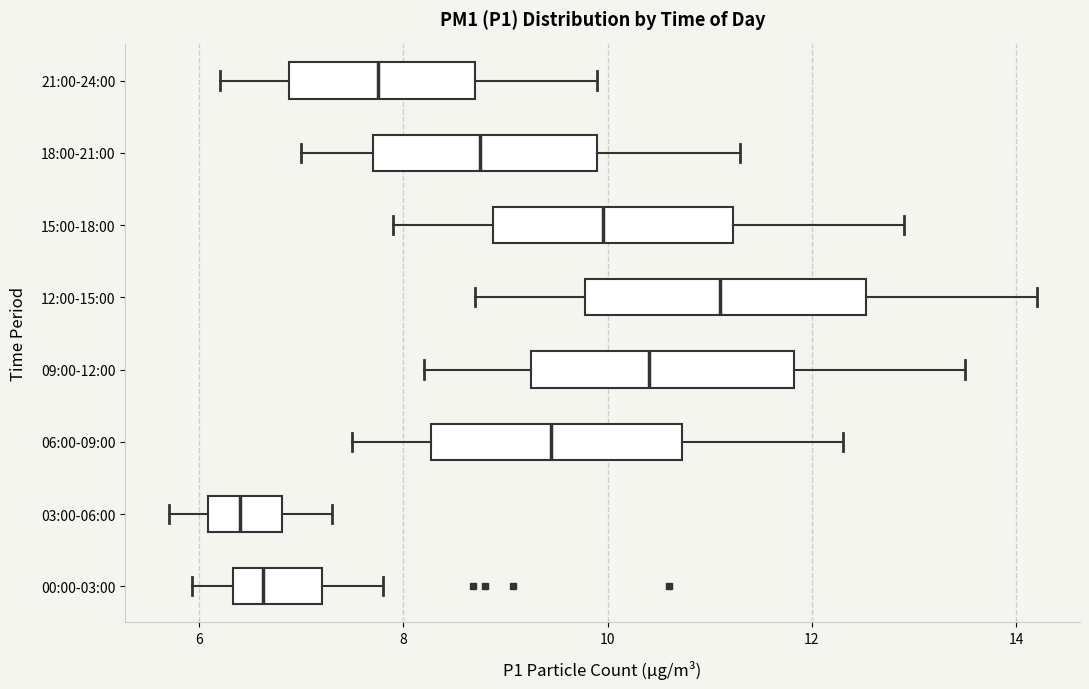

Which box's median line is the furthest to the right?

12:00-15:00